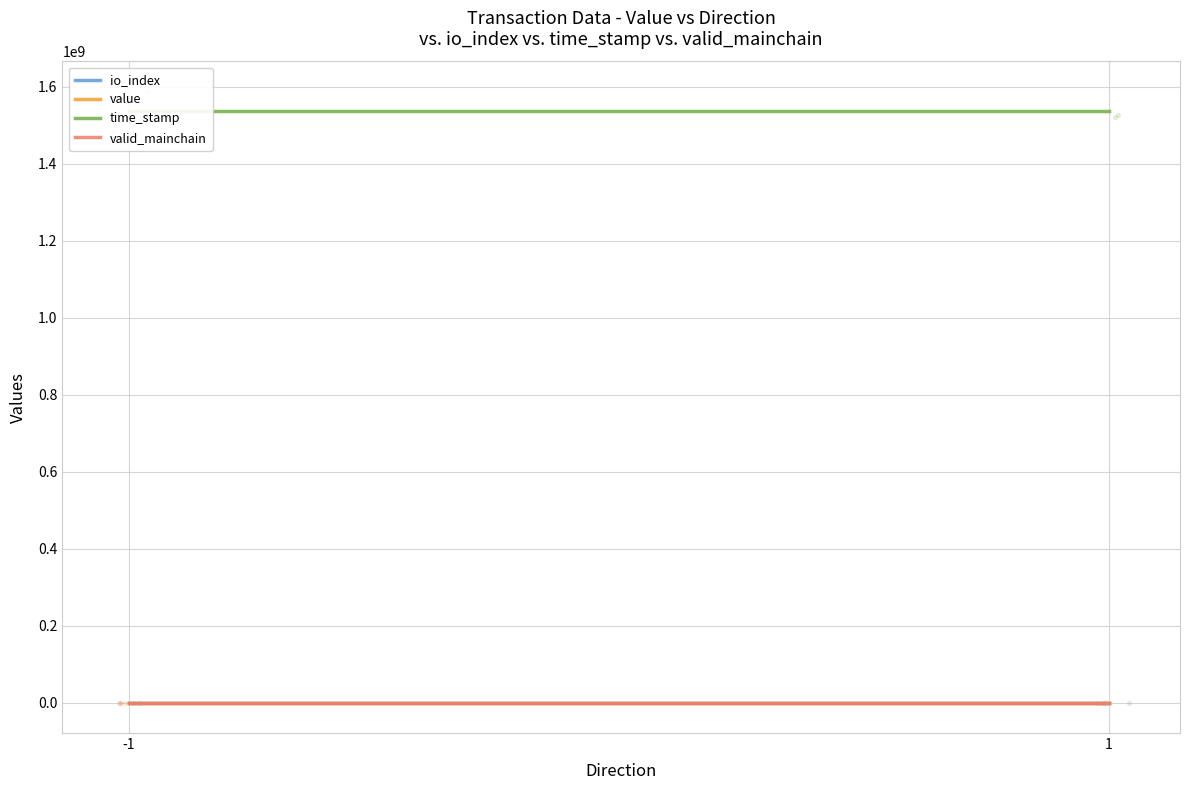

Which series reaches the minimum Y coordinate?

io_index